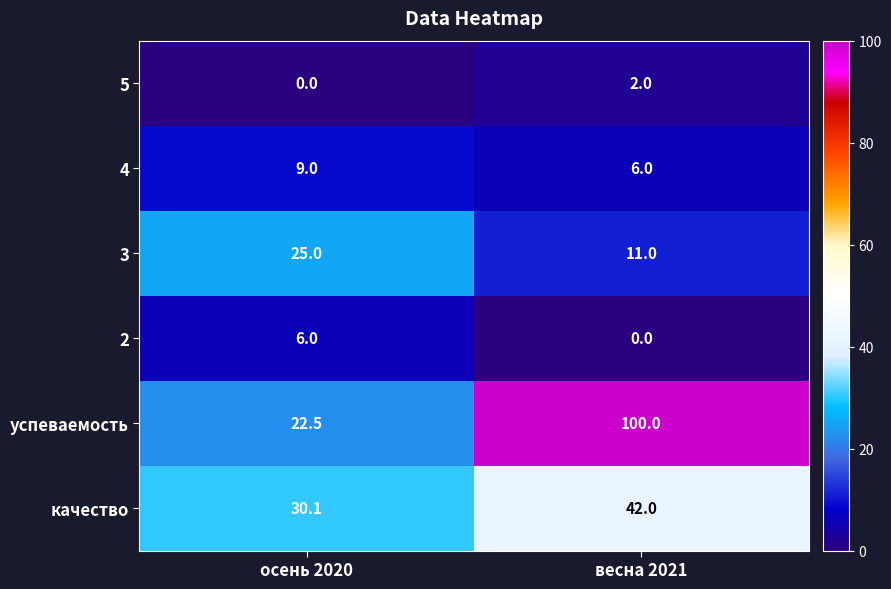

What is the sum of all 2 values?

6.0